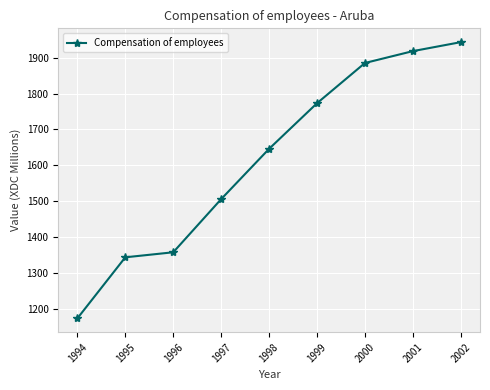

Where is the data nearest to the value 1558?

1997